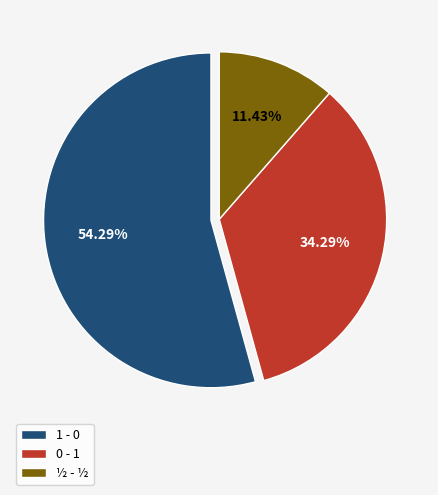

Between ½ - ½ and 0 - 1, which is larger?

0 - 1